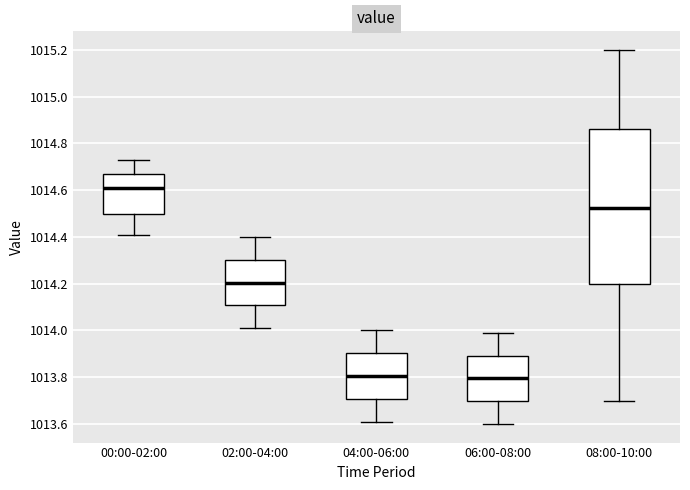

Where is the upper edge of the box for 08:00-10:00 on the y-axis? The values are not printed on the chart, so give them approximately, as read against the axis.

1014.86